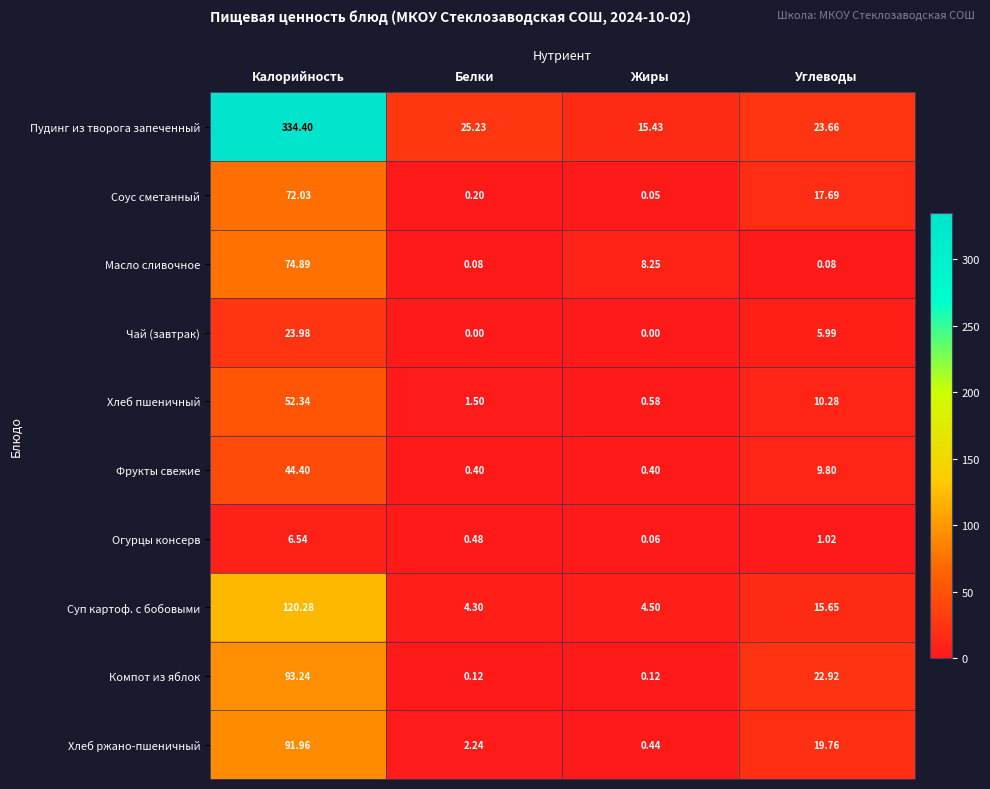

At which label does Огурцы консерв first exceed 1?

Калорийность